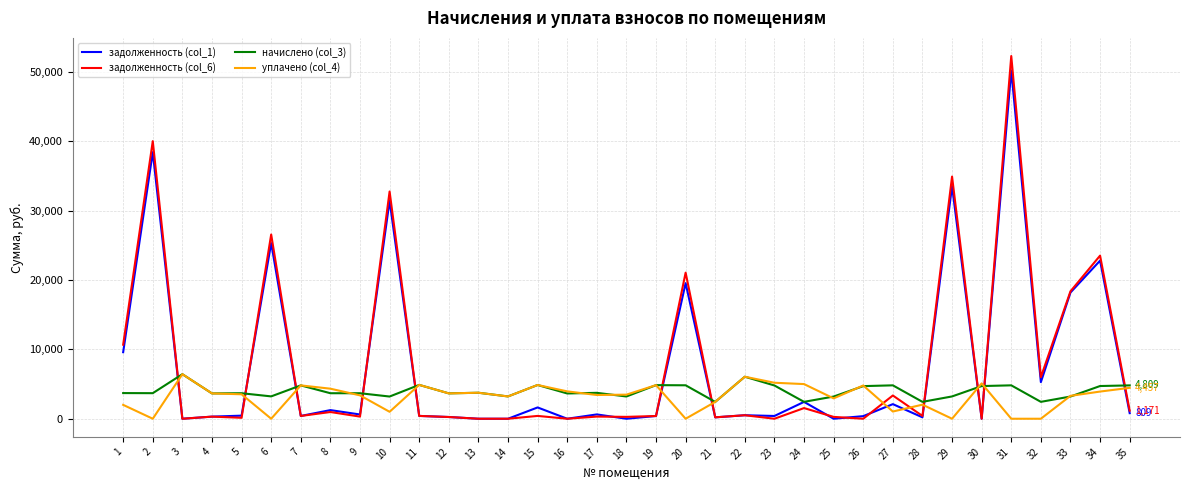

At which label does уплачено (col_4) first exceed 3526?

3